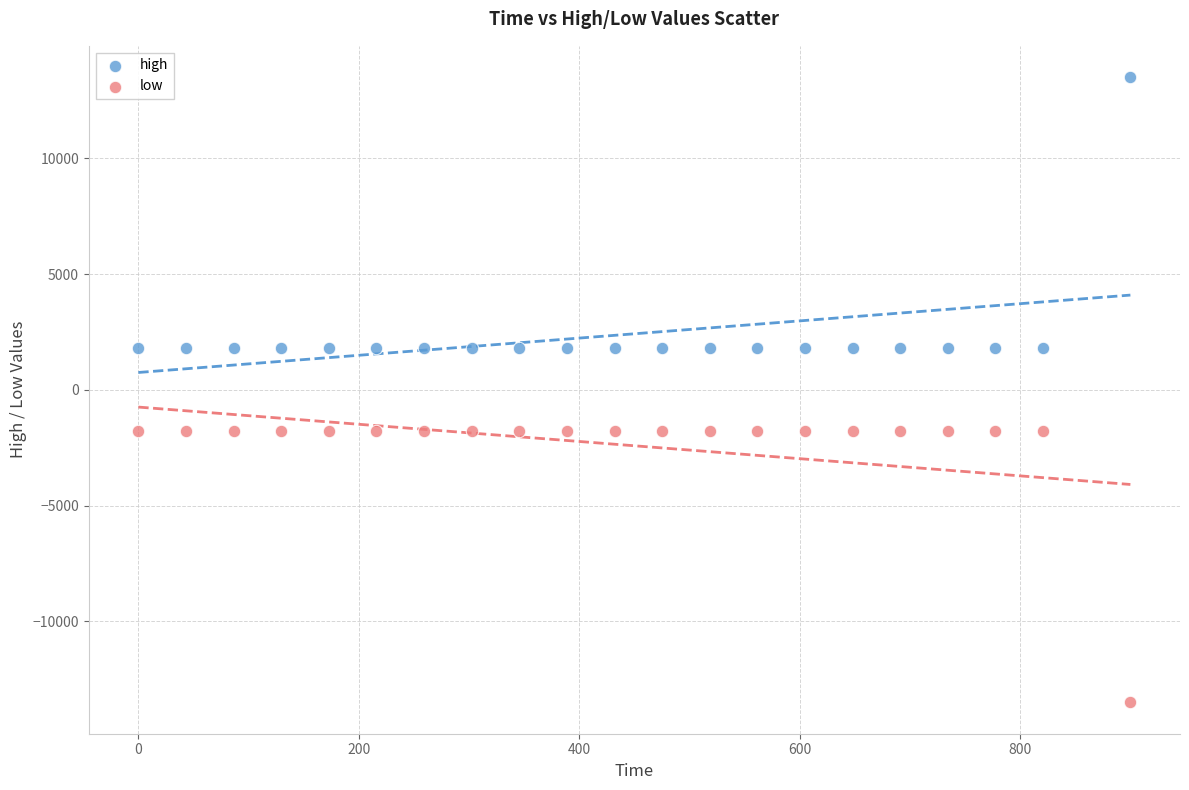

What are all the series names shown in the legend?

high, low